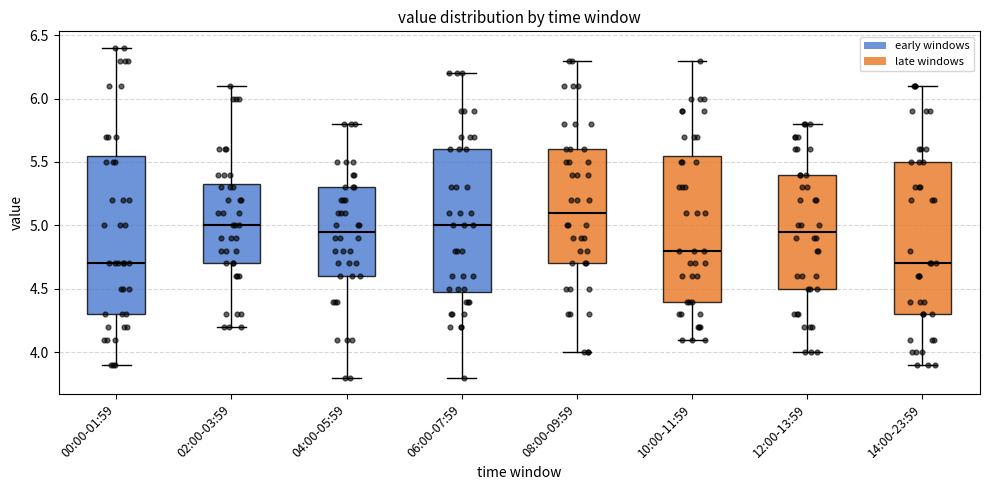

Where does the median line of the box for 12:00-13:59 sit on the y-axis? The values are not printed on the chart, so give them approximately, as read against the axis.

4.95